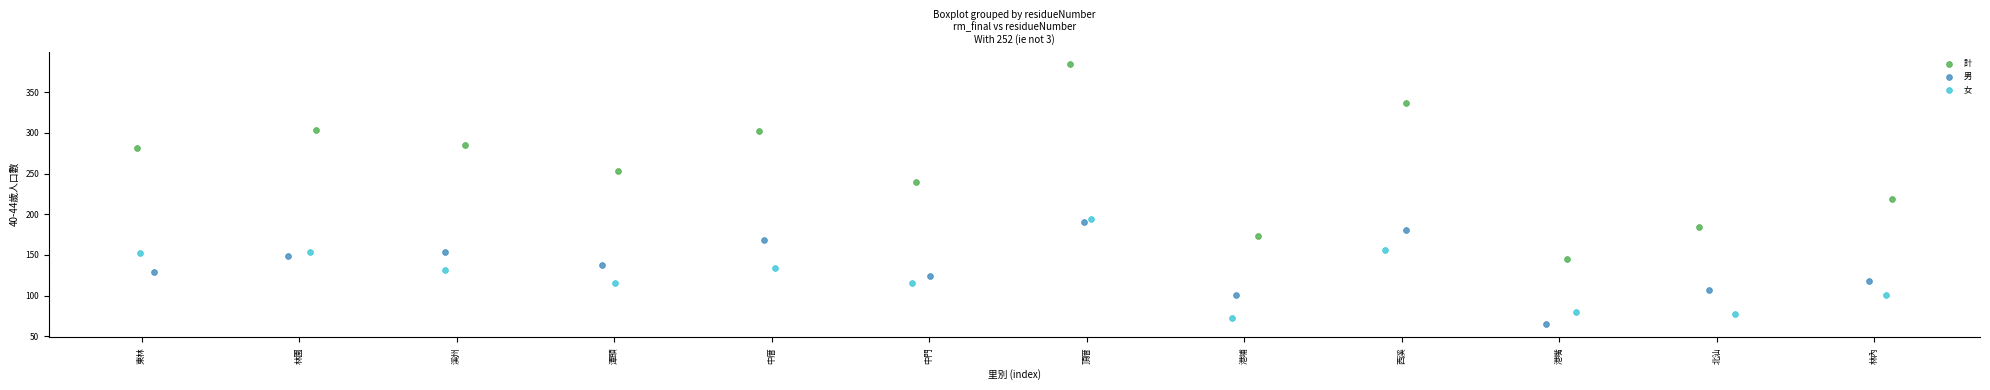

Which series reaches the maximum Y coordinate?

計